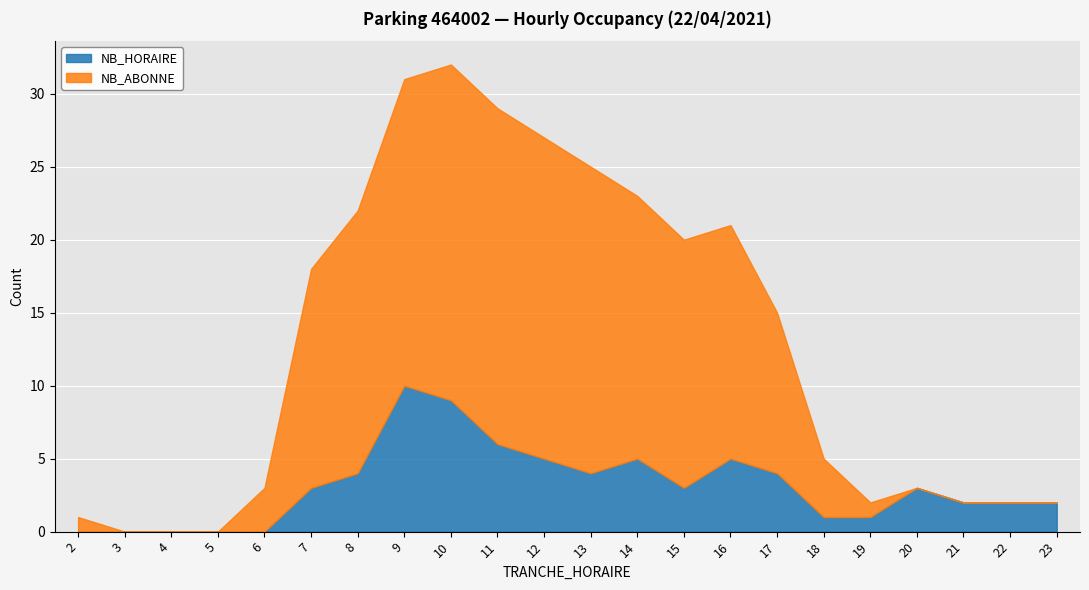

What is the maximum value shown in the chart?

23